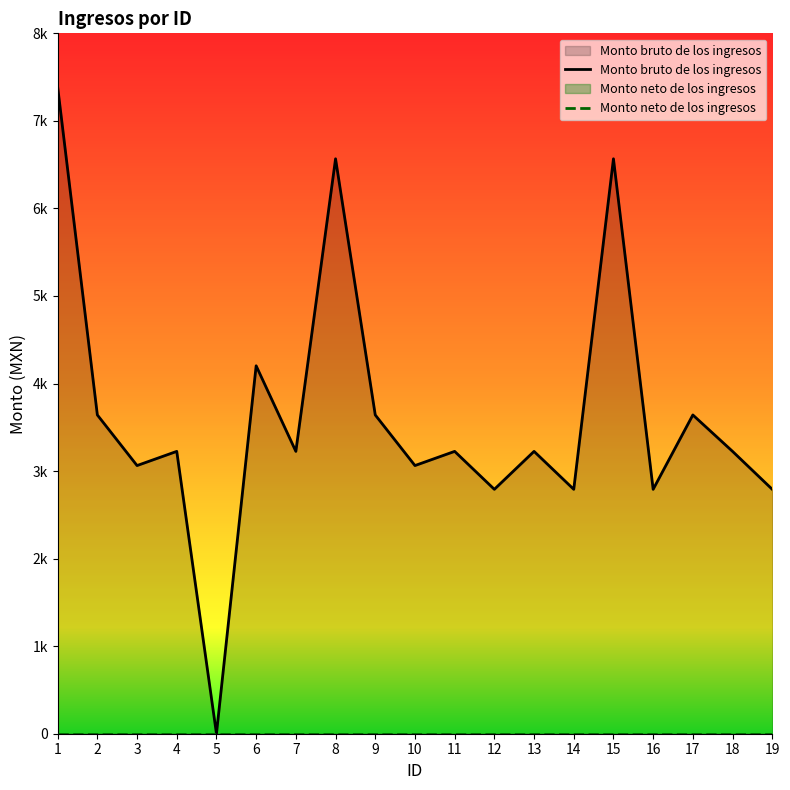

Reading left to right, what are all the values shown in this chart?

Monto bruto de los ingresos: 1=7387.0	2=3641.0	3=3063.0	4=3225.0	5=0.0	6=4202.5	7=3225.0	8=6567.0	9=3641.0	10=3063.0	11=3225.0	12=2791.5	13=3225.0	14=2791.5	15=6567.0	16=2791.5	17=3641.0	18=3225.0	19=2791.5
Monto neto de los ingresos: 1=0.0	2=0.0	3=0.0	4=0.0	5=0.0	6=0.0	7=0.0	8=0.0	9=0.0	10=0.0	11=0.0	12=0.0	13=0.0	14=0.0	15=0.0	16=0.0	17=0.0	18=0.0	19=0.0